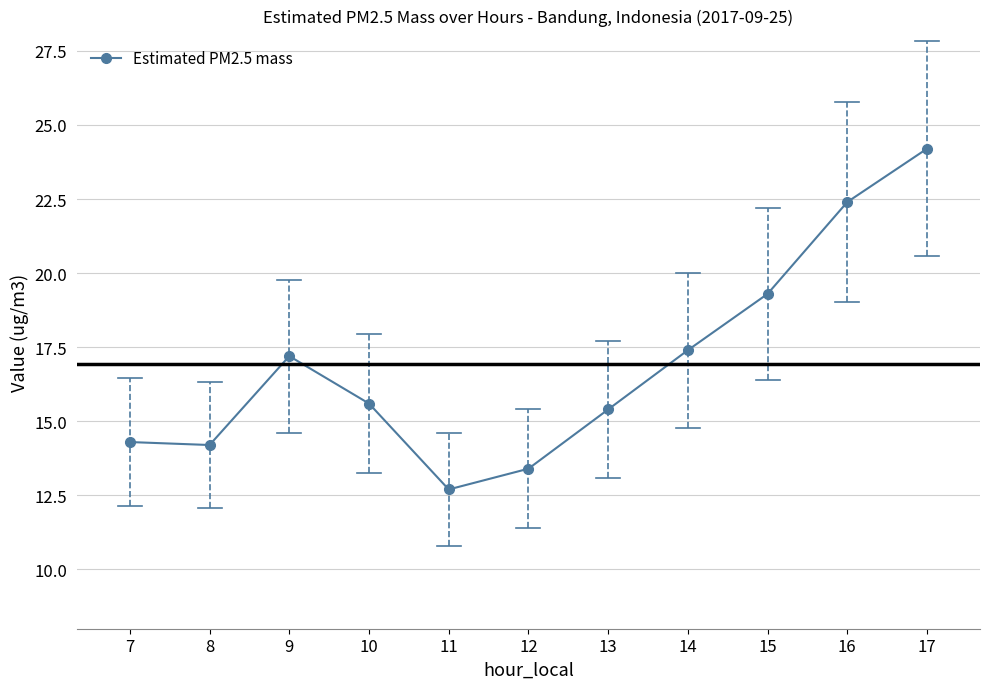

What is the change in value from 12 to 15?

+5.9